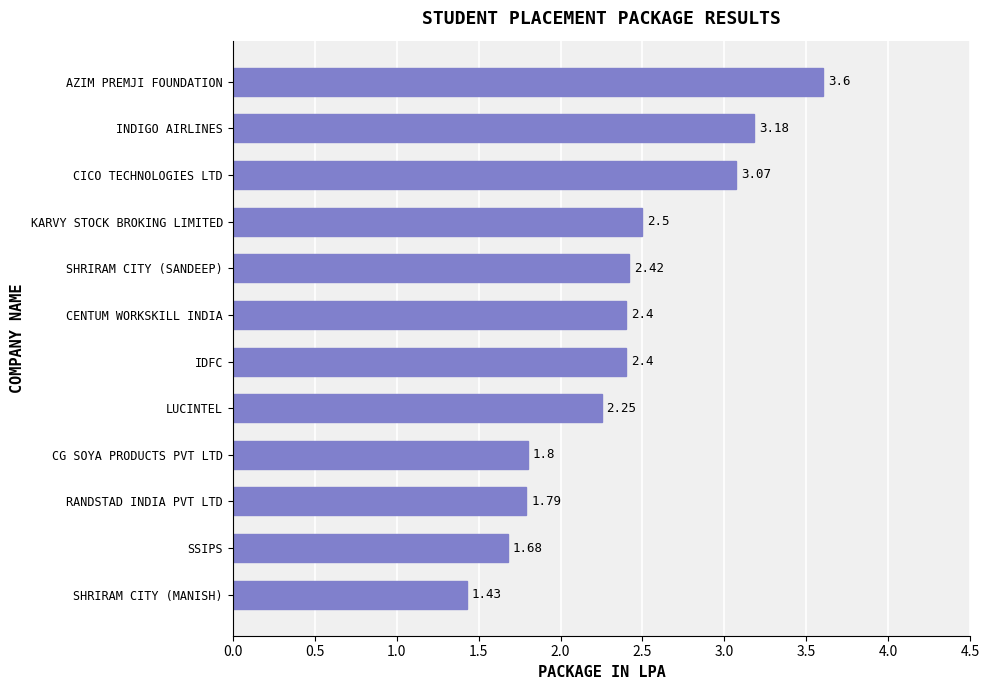

What is the label of the 3rd bar from the top?

CICO TECHNOLOGIES LTD